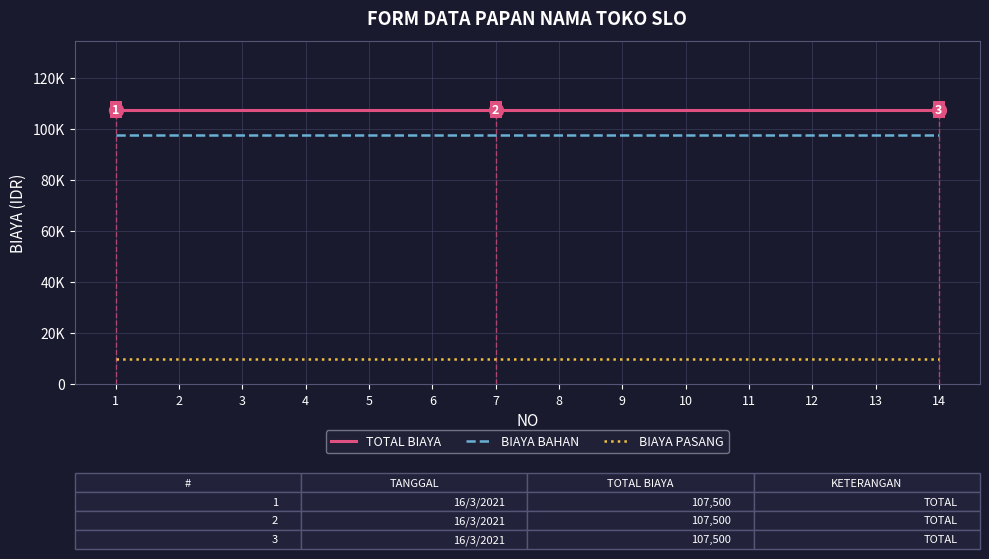

Reading left to right, extract all data points from this chart.

TOTAL BIAYA: 1=107500	2=107500	3=107500	4=107500	5=107500	6=107500	7=107500	8=107500	9=107500	10=107500	11=107500	12=107500	13=107500	14=107500
BIAYA BAHAN: 1=97500	2=97500	3=97500	4=97500	5=97500	6=97500	7=97500	8=97500	9=97500	10=97500	11=97500	12=97500	13=97500	14=97500
BIAYA PASANG: 1=10000	2=10000	3=10000	4=10000	5=10000	6=10000	7=10000	8=10000	9=10000	10=10000	11=10000	12=10000	13=10000	14=10000